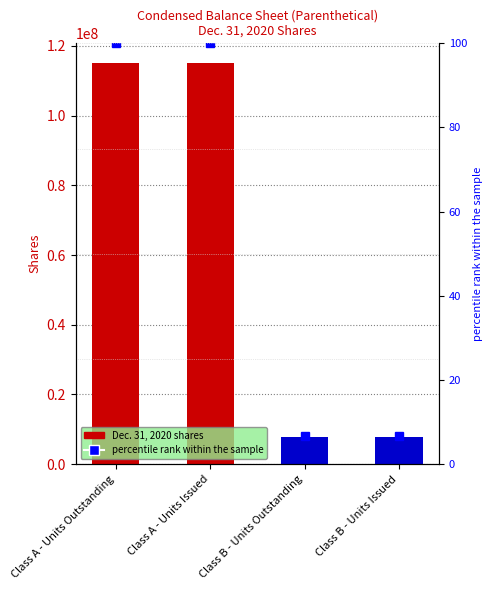

What position from the left is Class B - Units Outstanding?

3